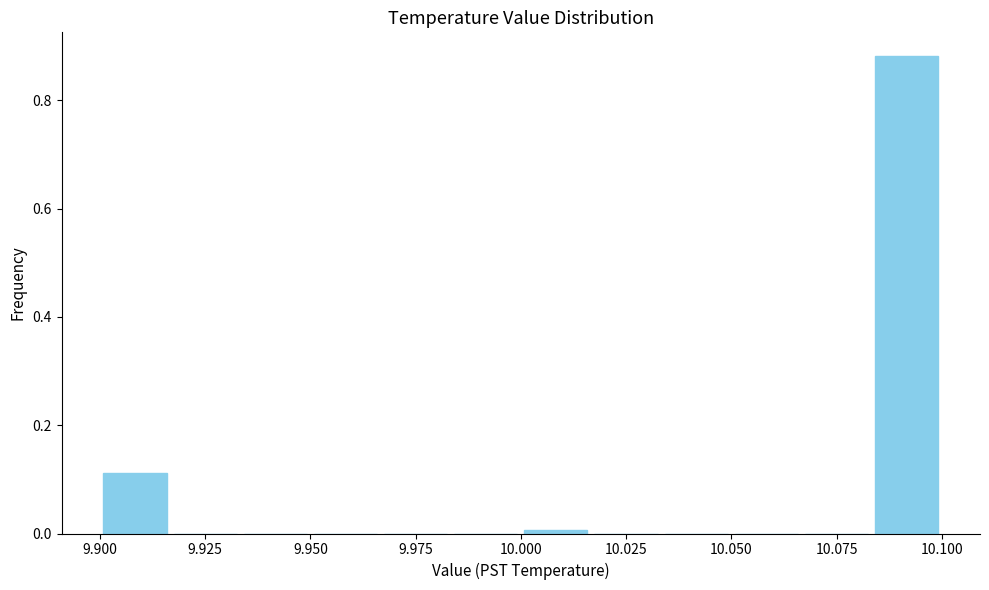

Around what value on the x-axis is the tallest bar? Give the approximate position of its centre, as read against the axis.

10.090